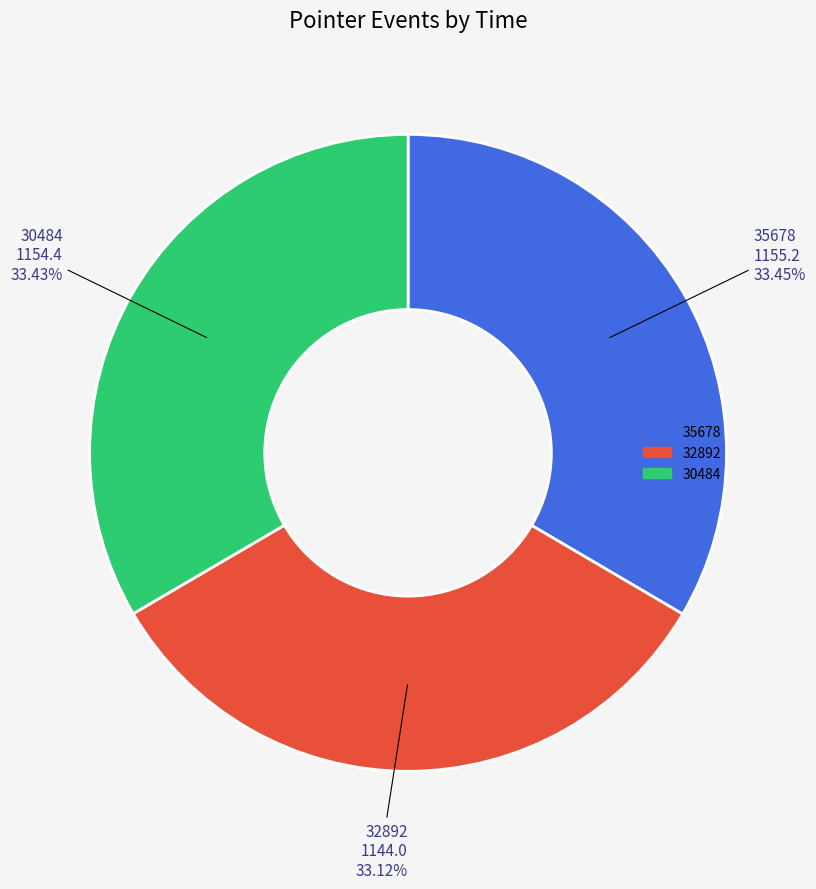

Is there any slice that represents more than half of the pie?

No